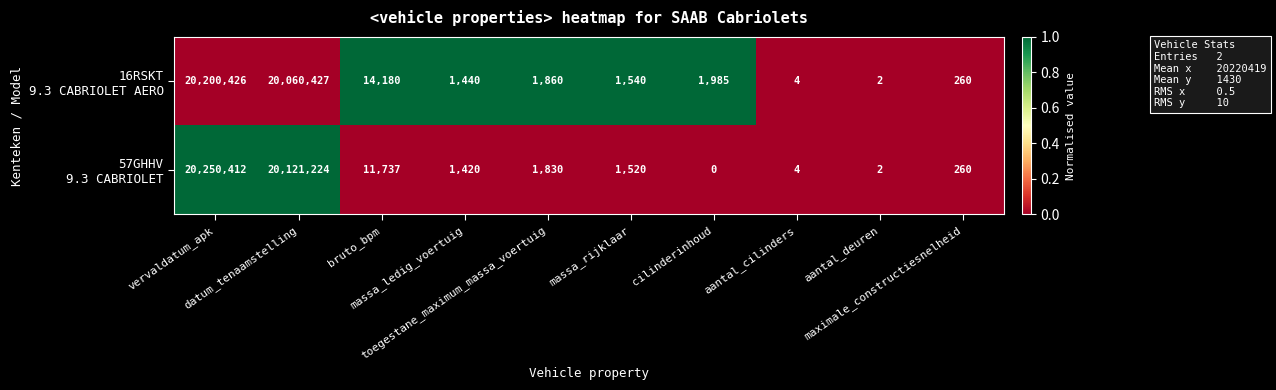

What is the greatest value displayed?

20250412